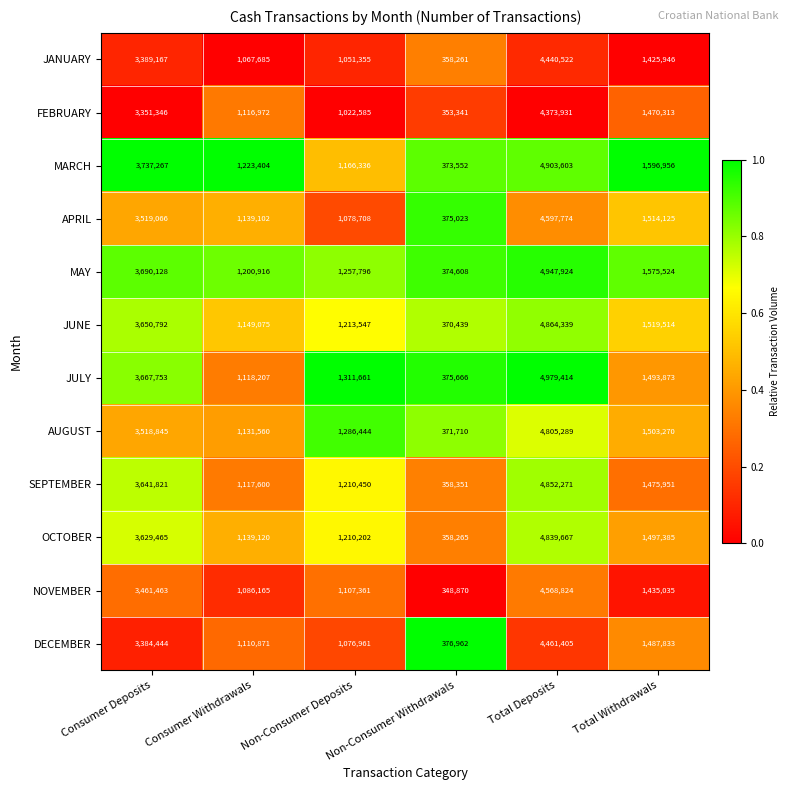

What is the sum of the APRIL values at Consumer Deposits and Total Withdrawals?

5033191